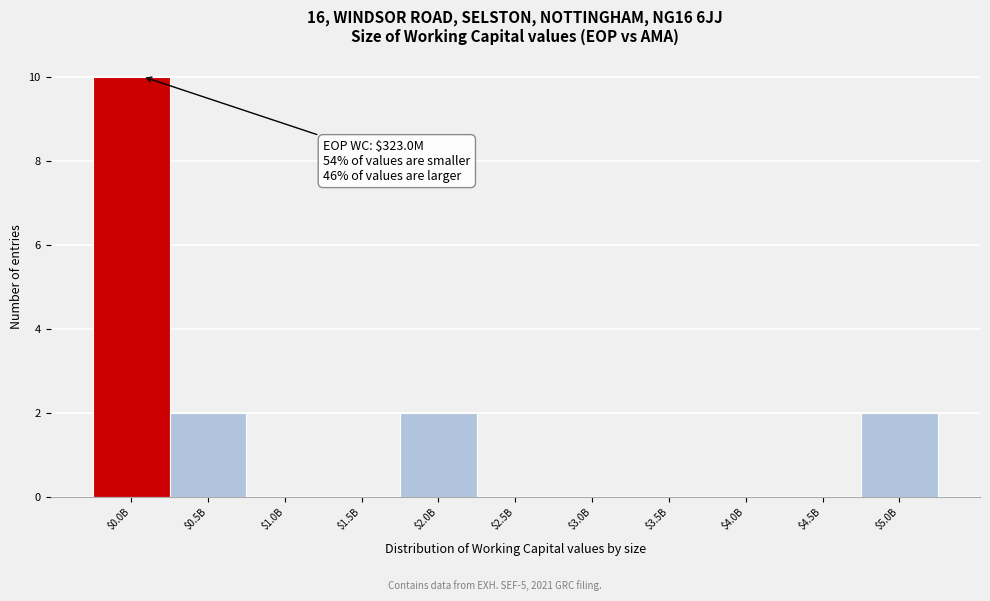

Which category has the highest value across all series?

$0.0B